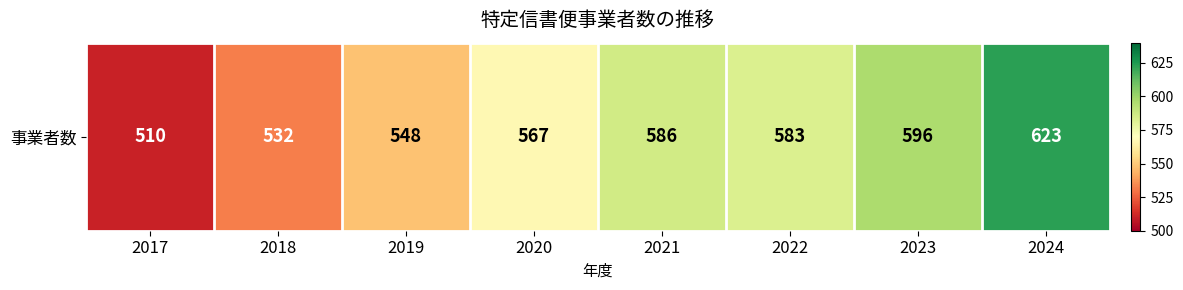

Approximately how many times larger is the value at 2017 compared to 2023?

0.9